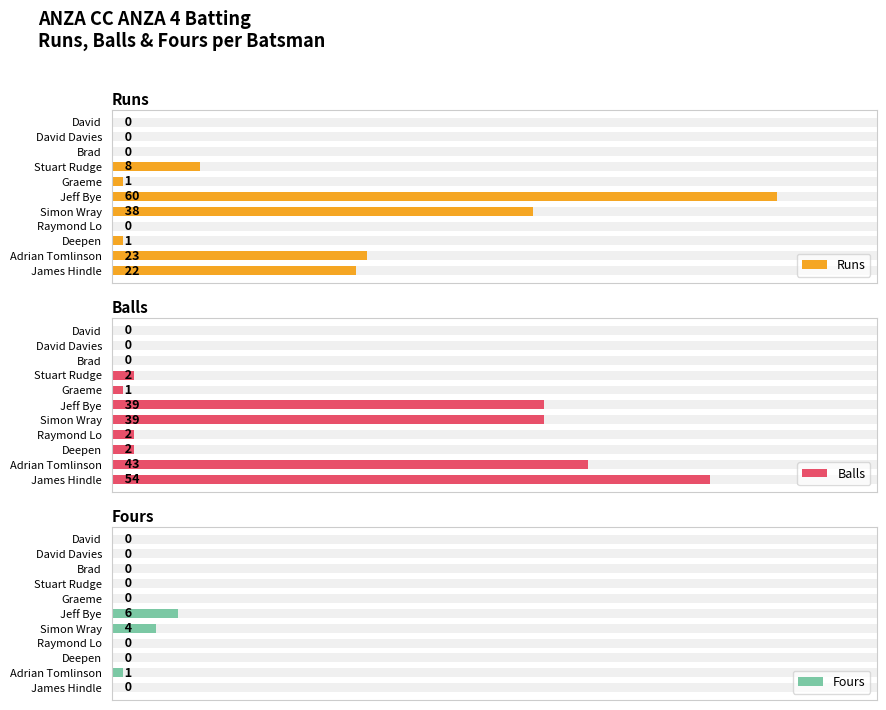

The value of Fours at Deepen is 0. True or false?

True